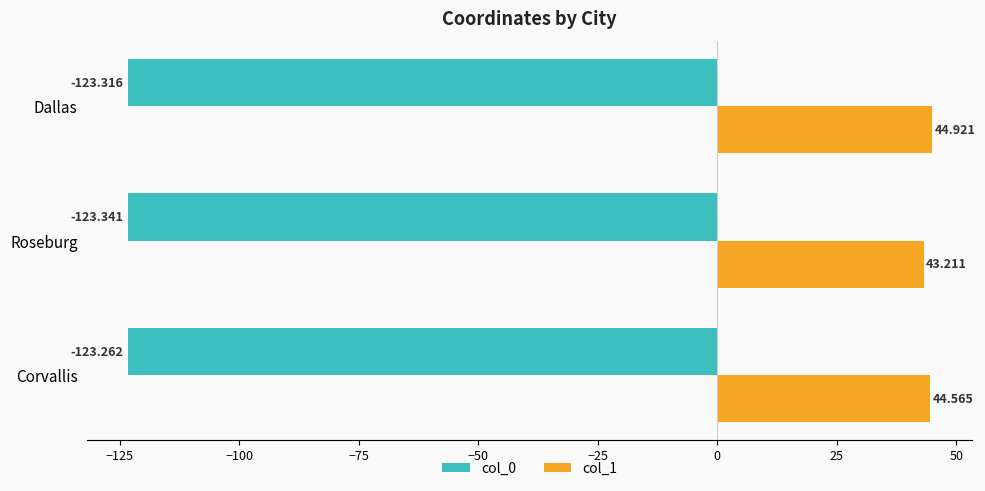

Is the value of col_1 at Corvallis greater than the value of col_0 at Dallas?

Yes